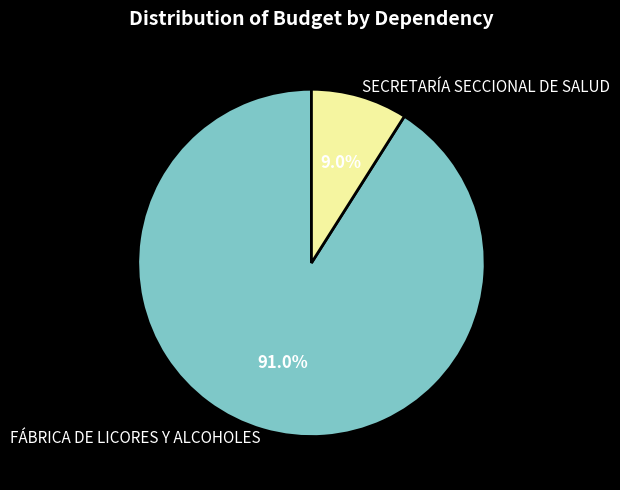

What is the ratio of the value at FÁBRICA DE LICORES Y ALCOHOLES to the value at SECRETARÍA SECCIONAL DE SALUD?

10.1